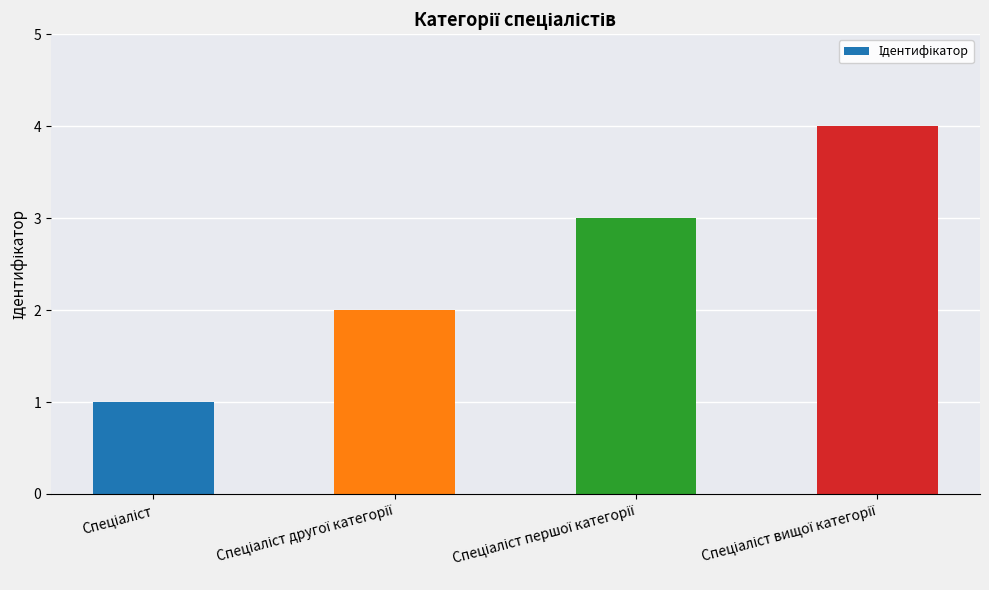

How many values are below 3?

2